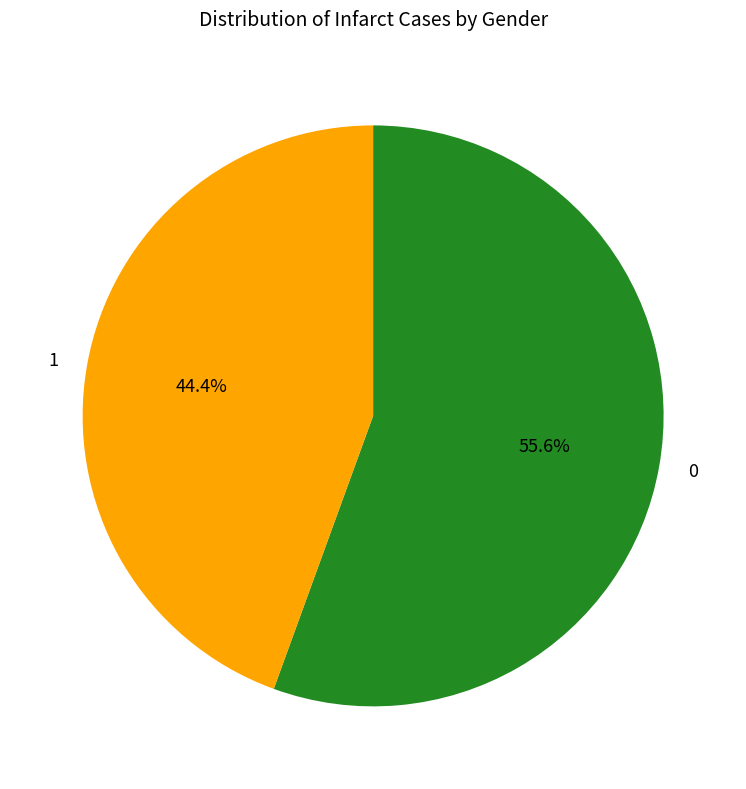

What is the largest slice in the pie chart?

0